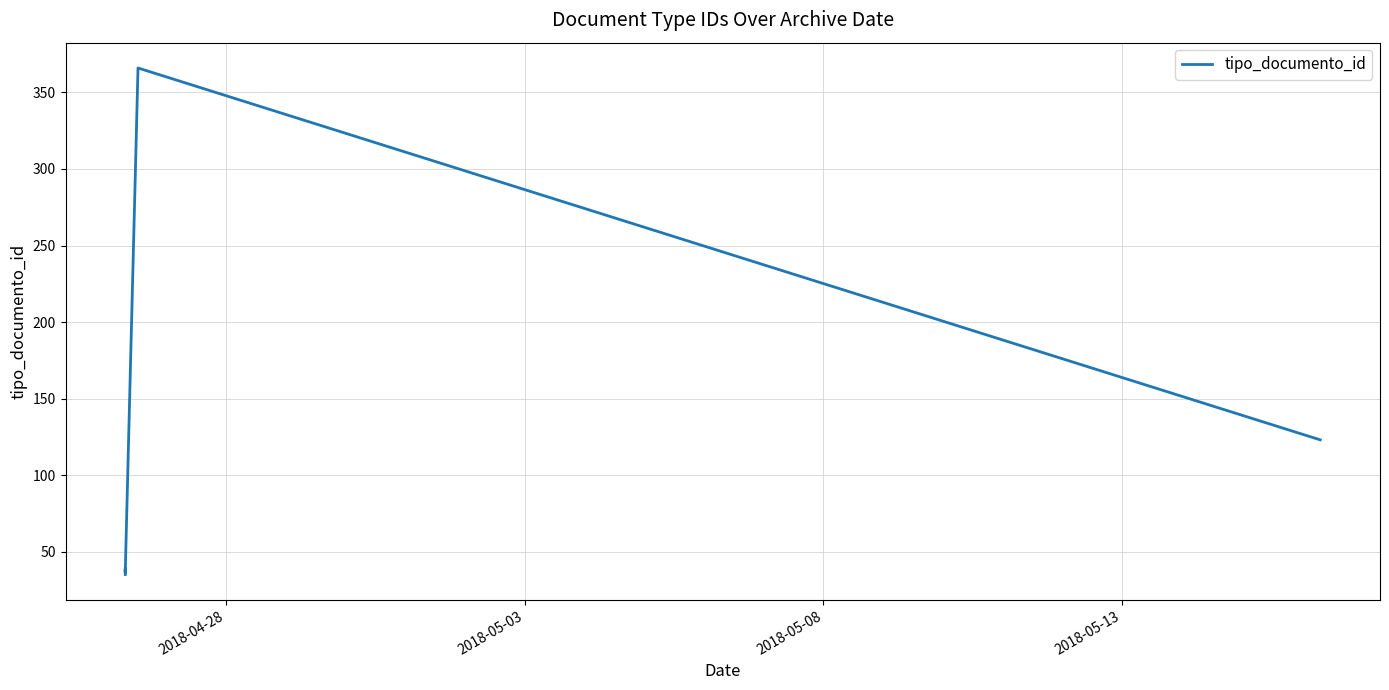

What is the smallest value displayed?

35